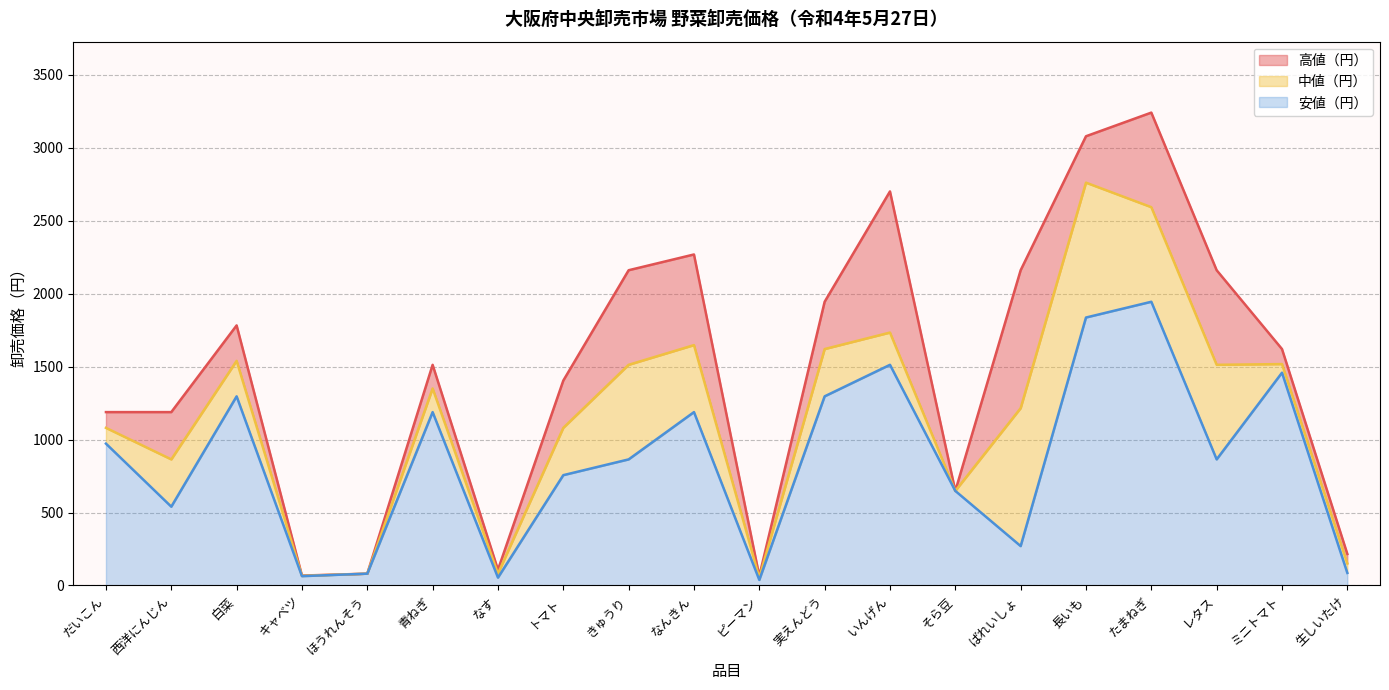

Rank the series by their average value, from lowest to highest.

安値（円）, 中値（円）, 高値（円）